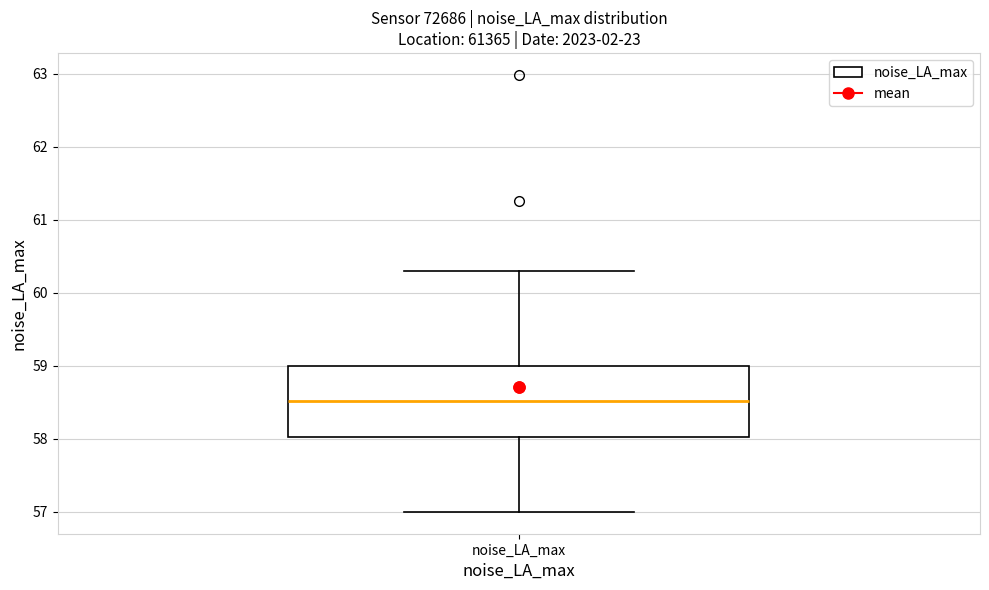

Transcribe this box plot: give where the median line is, the range the box spans, and where the two whiskers end, as read against the y-axis. The values are not printed on the chart, so give them approximately, as read against the axis.

median 58.5, box 58.0 to 59.0, whiskers 57.0 to 60.3